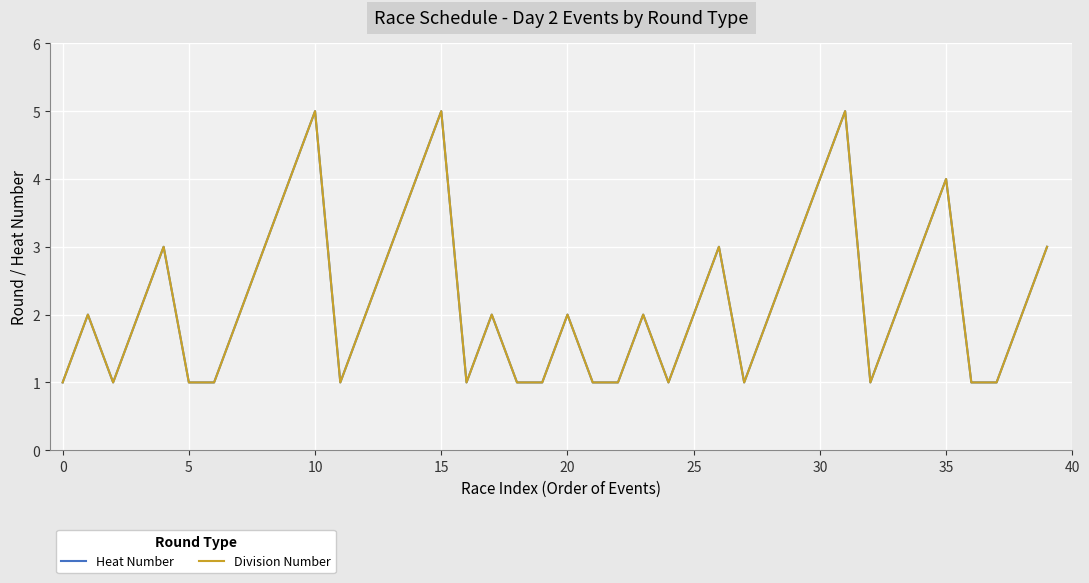

True or false: Heat Number and Division Number cross at least once.

False